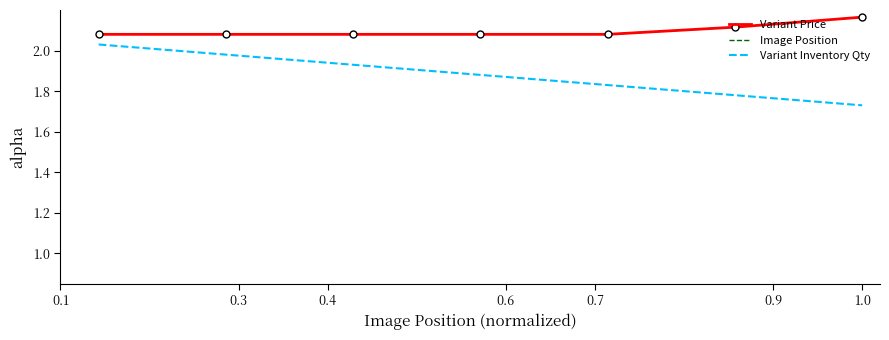

At which label is Image Position closest to 2?

0.1